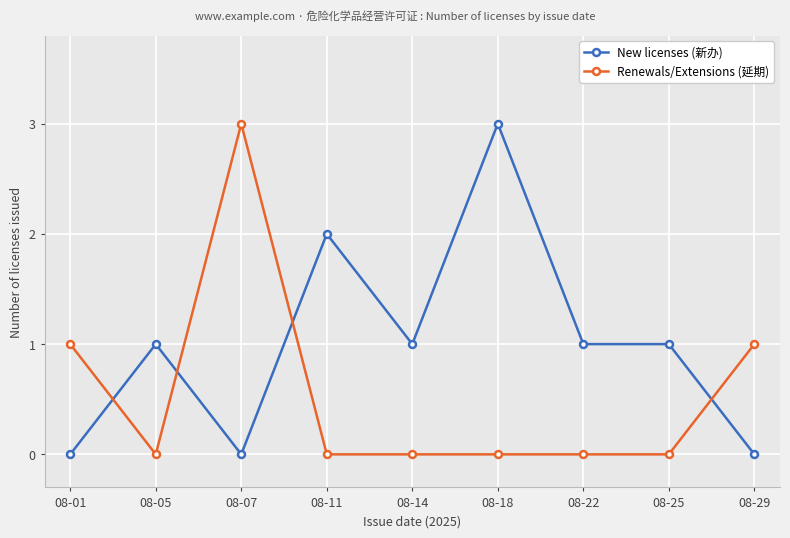

What is the difference between the Renewals/Extensions (延期) values at 08-01 and 08-14?

1